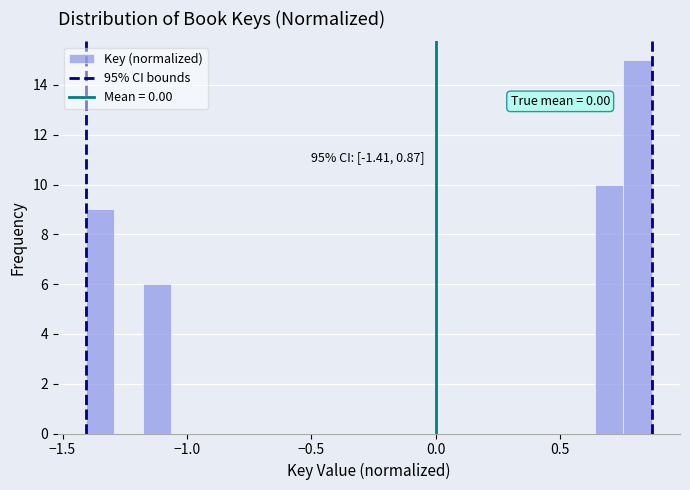

Read against the x-axis, roughly where is the centre of the tallest bar?

0.80